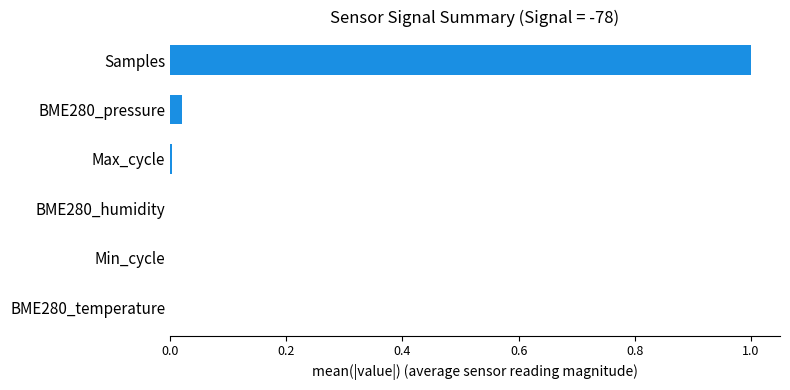

What value does the data have at Samples?

1.0